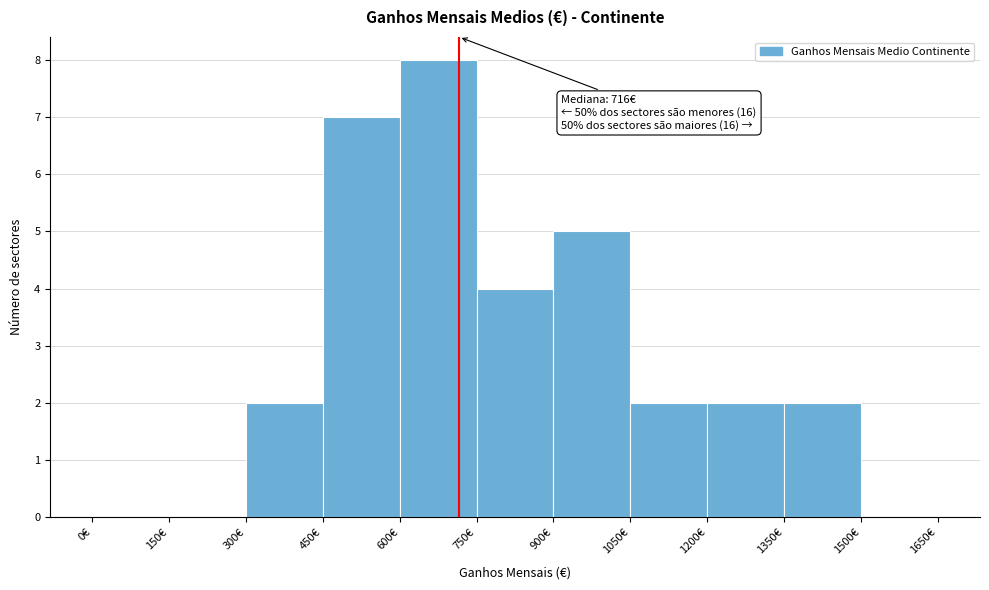

Which range on the x-axis has the tallest bar?

600 to 750